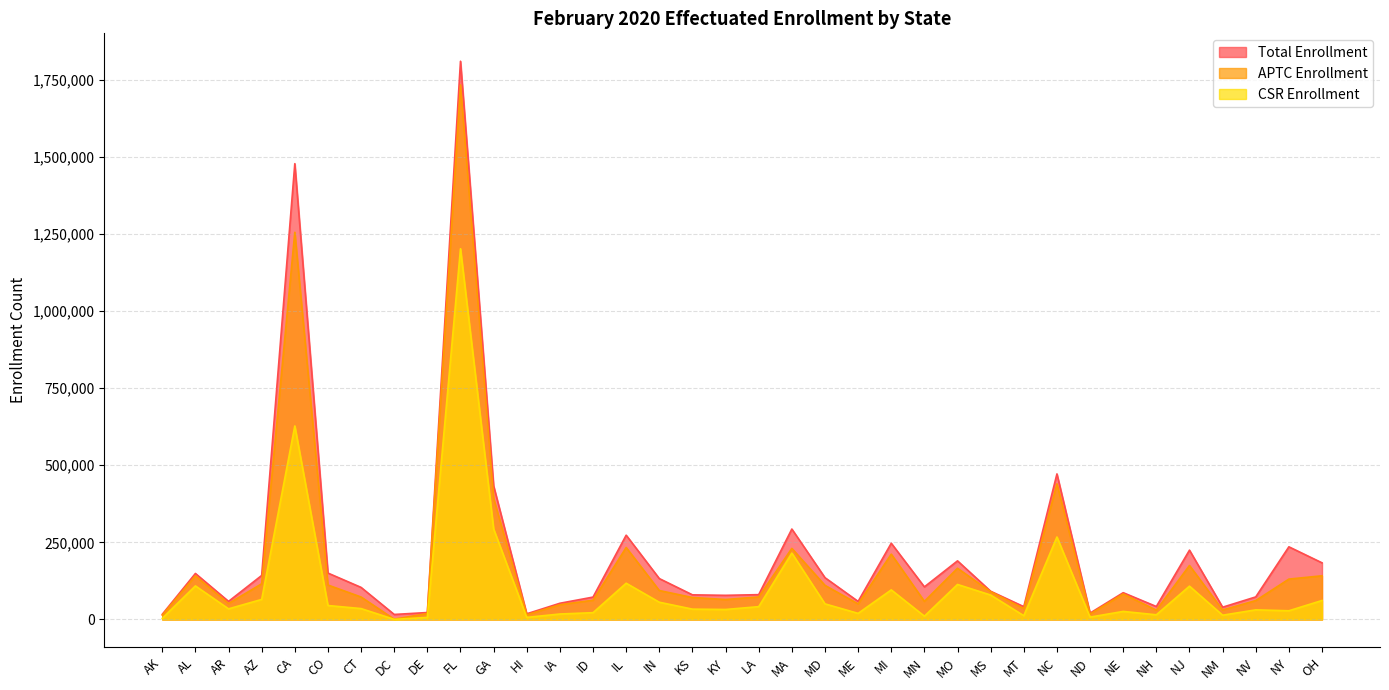

In APTC Enrollment, how many points are higher than both neighbors (excluding endpoints)?

10